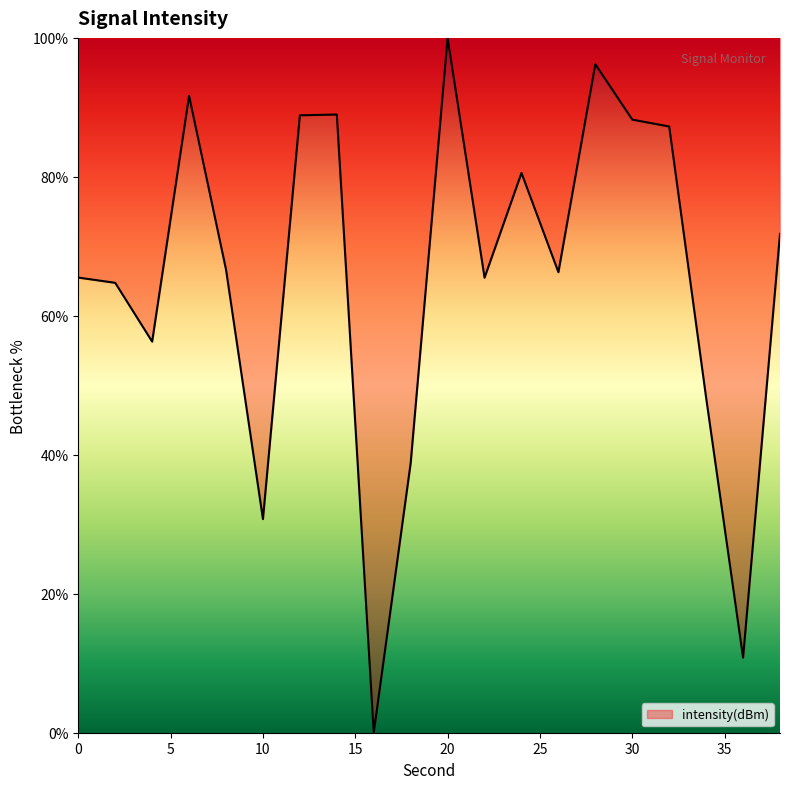

True or false: the data has more than 0 interior local peaks.

True